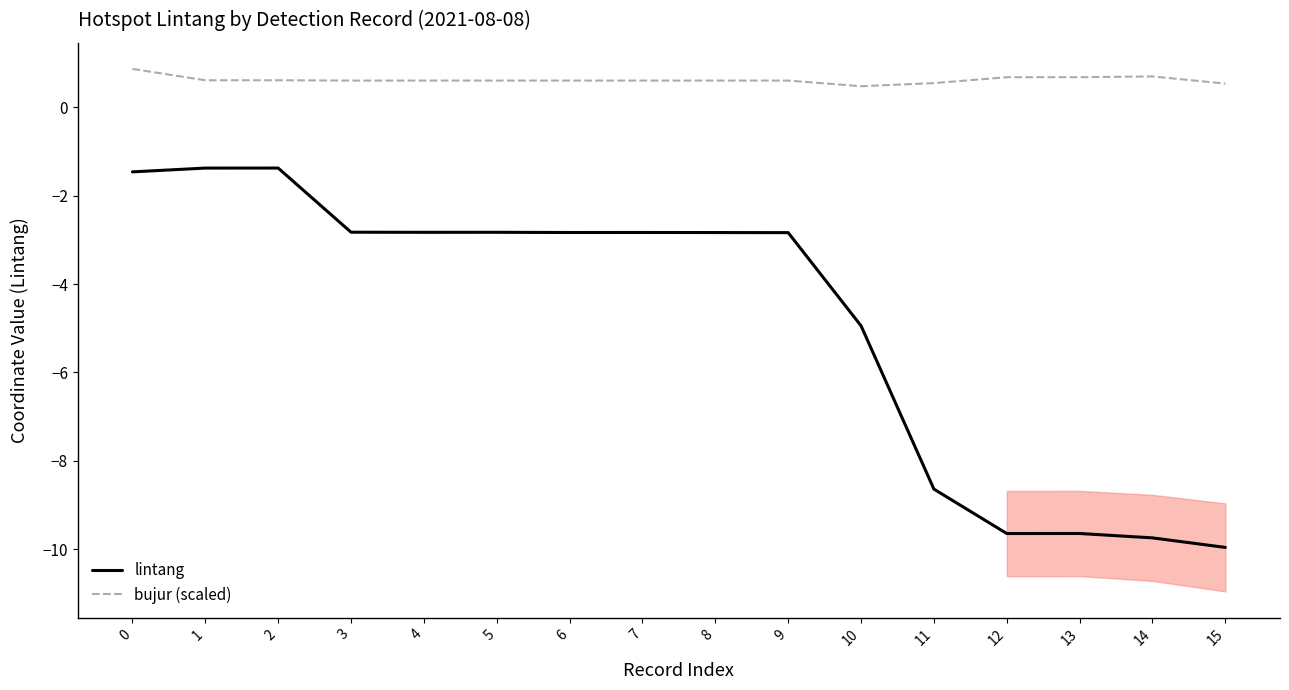

List the labels in order of lintang value, smallest first.

15, 14, 12, 13, 11, 10, 9, 8, 6, 7, 4, 5, 3, 0, 1, 2